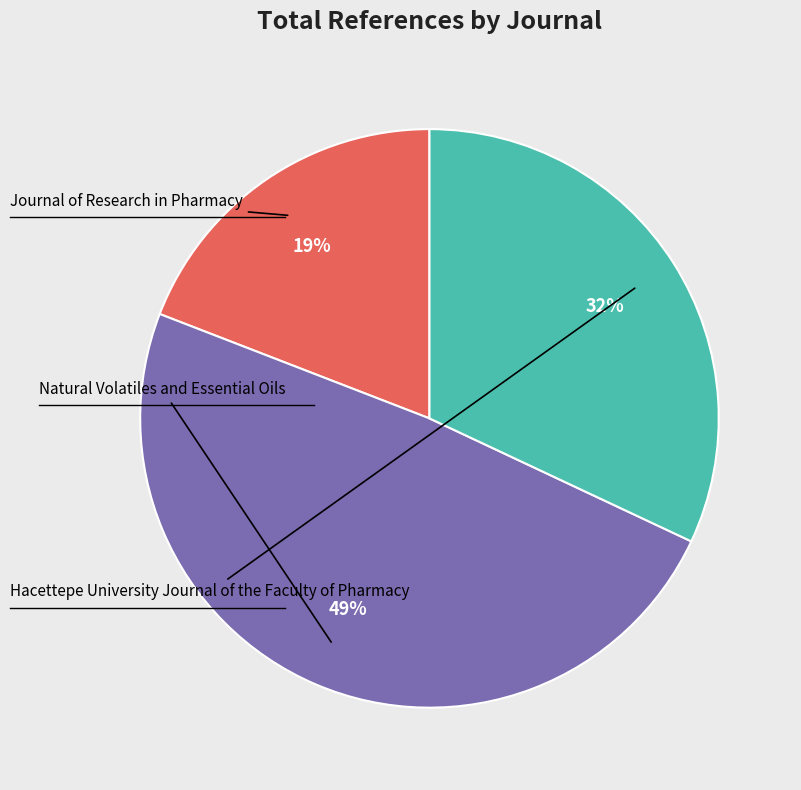

Is there any slice that represents more than half of the pie?

No